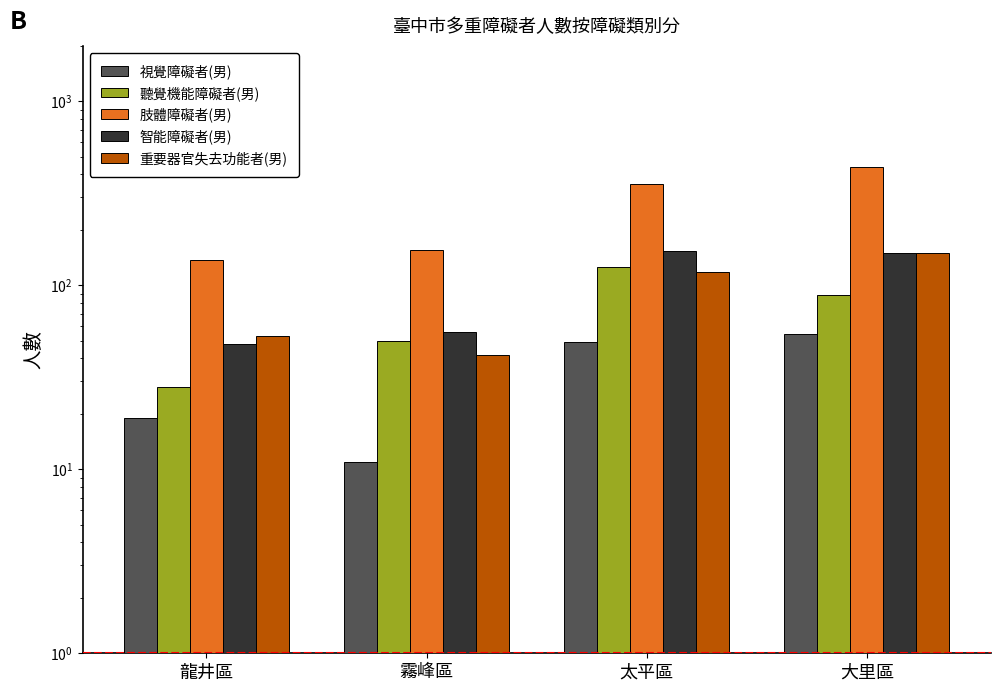

Rank the series by their maximum value, from highest to lowest.

肢體障礙者(男), 智能障礙者(男), 重要器官失去功能者(男), 聽覺機能障礙者(男), 視覺障礙者(男)